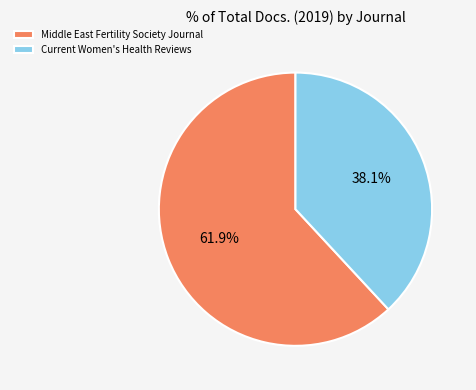

What is the largest slice in the pie chart?

Middle East Fertility Society Journal